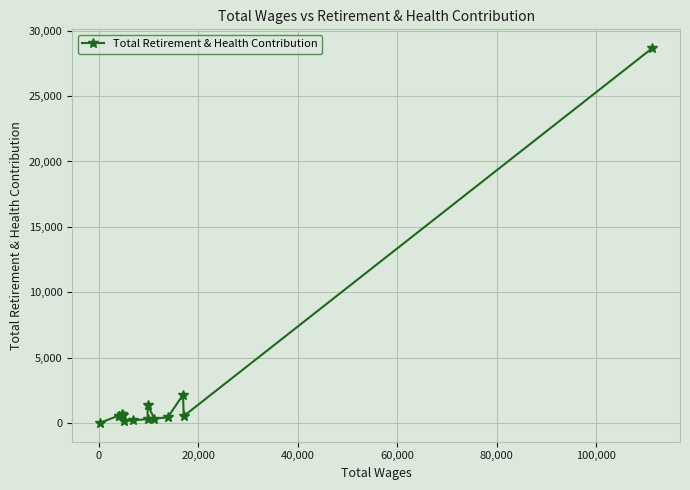

What is the difference between the maximum and minimum values?

28642